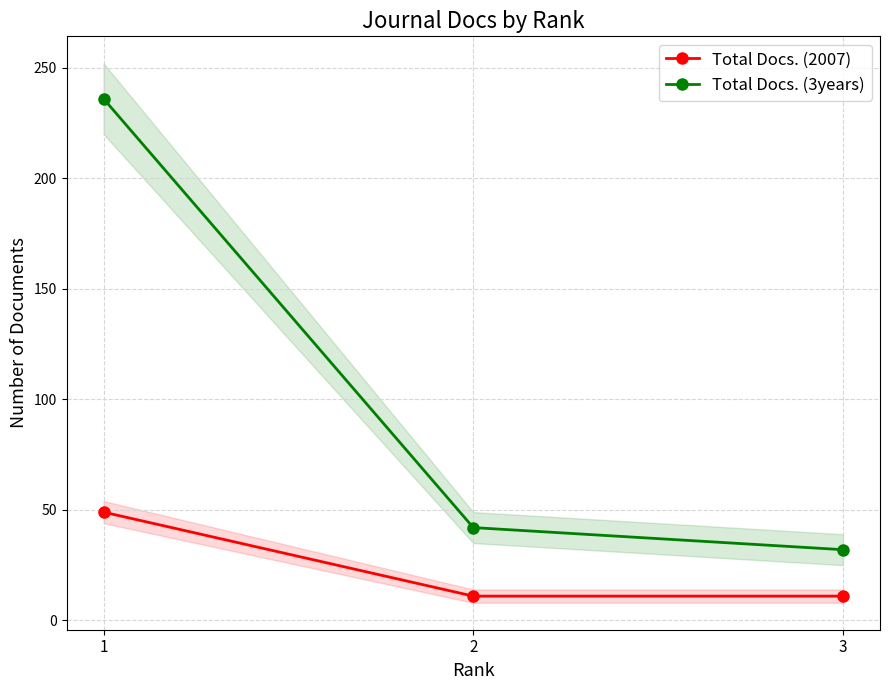

Reading right to left, extract all data points from this chart.

Total Docs. (2007): 3=11	2=11	1=49
Total Docs. (3years): 3=32	2=42	1=236